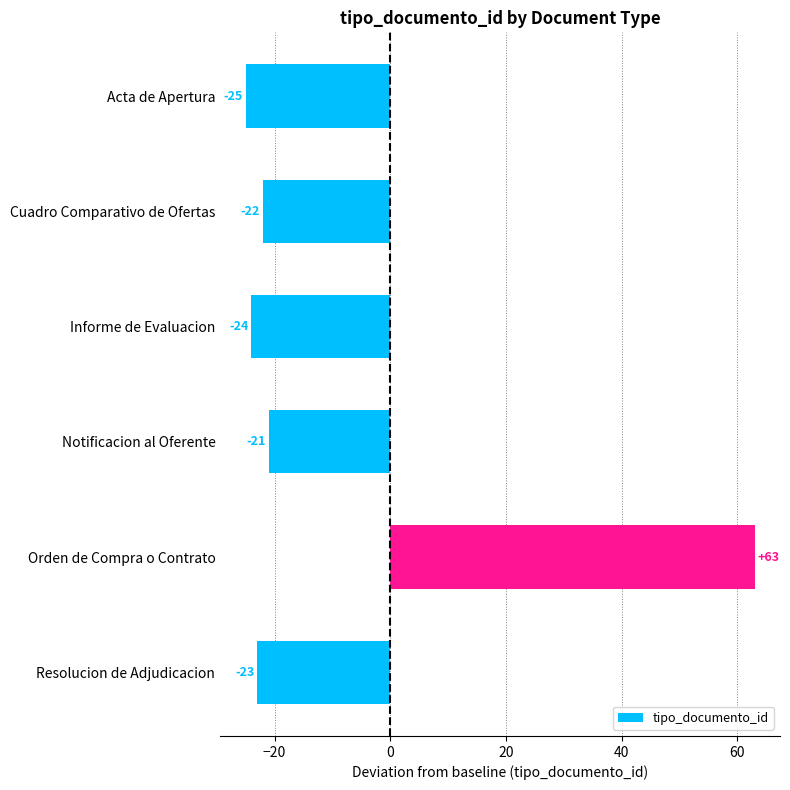

How many data points are above -22?

2